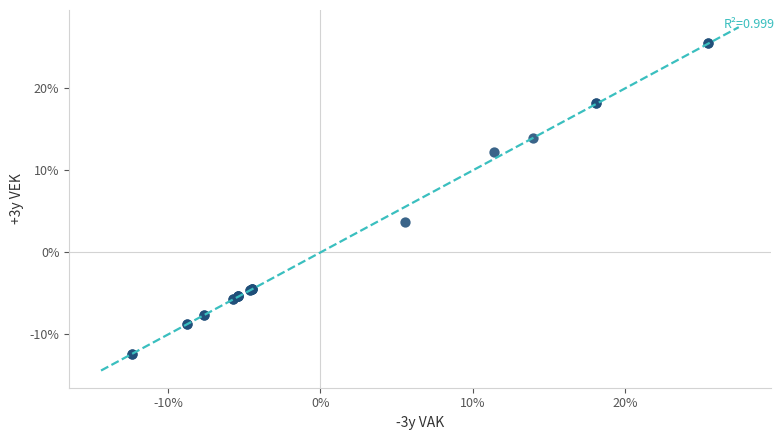

What Y value in the scatter plot is closest to 6?

3.7